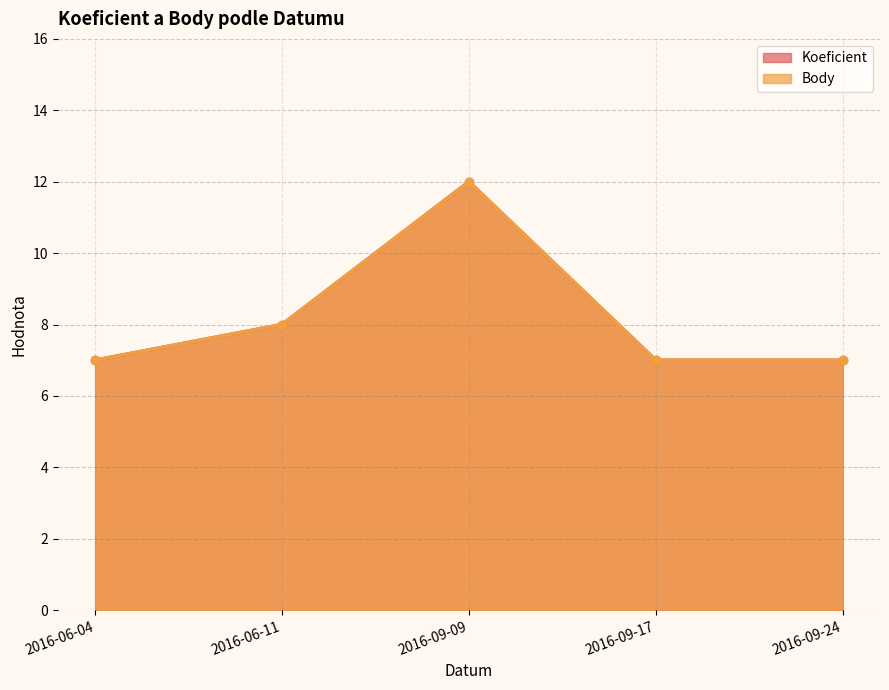

Which series changed the most between 2016-09-17 and 2016-09-24?

Koeficient